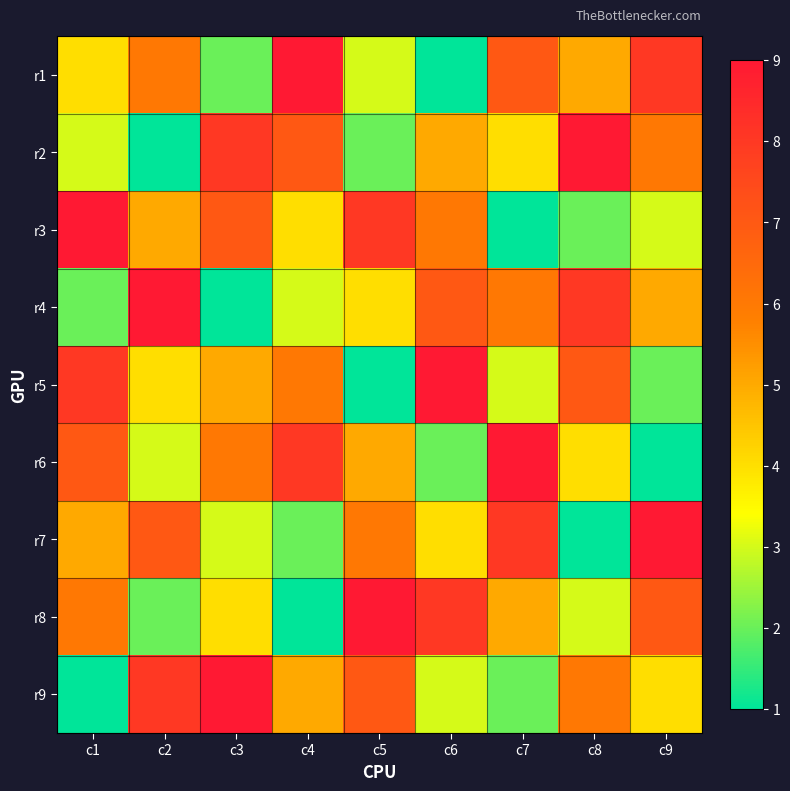

Which has a higher value, c4 or c1?

c4